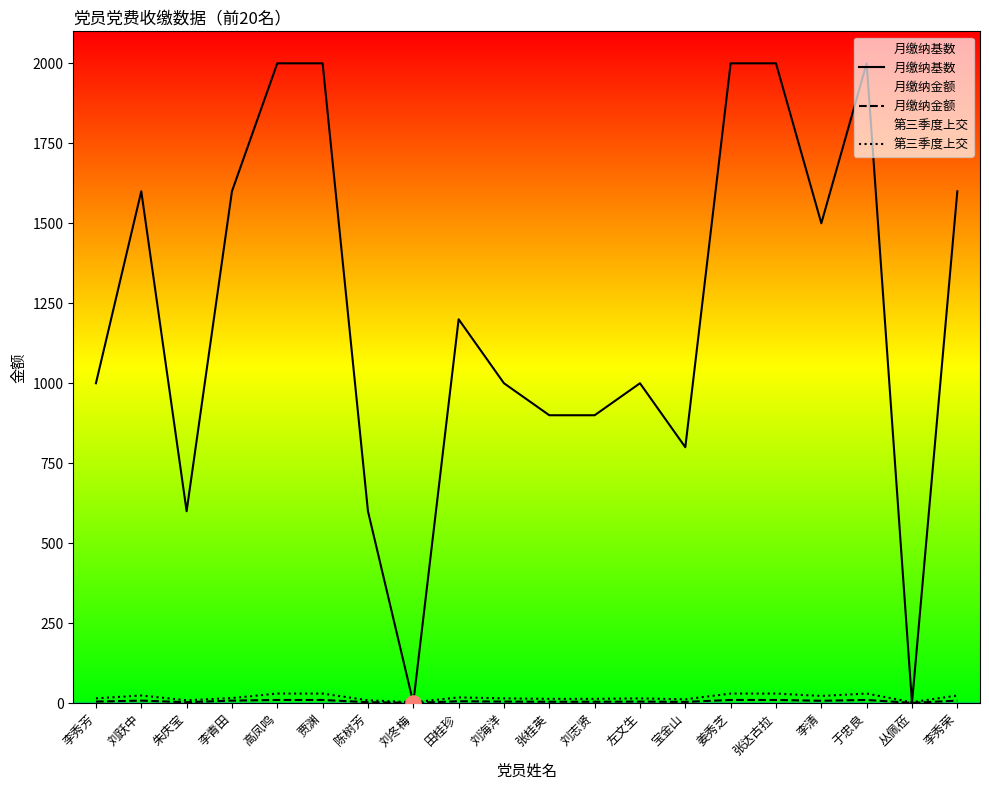

Which series contains the lowest Y value?

月缴纳基数